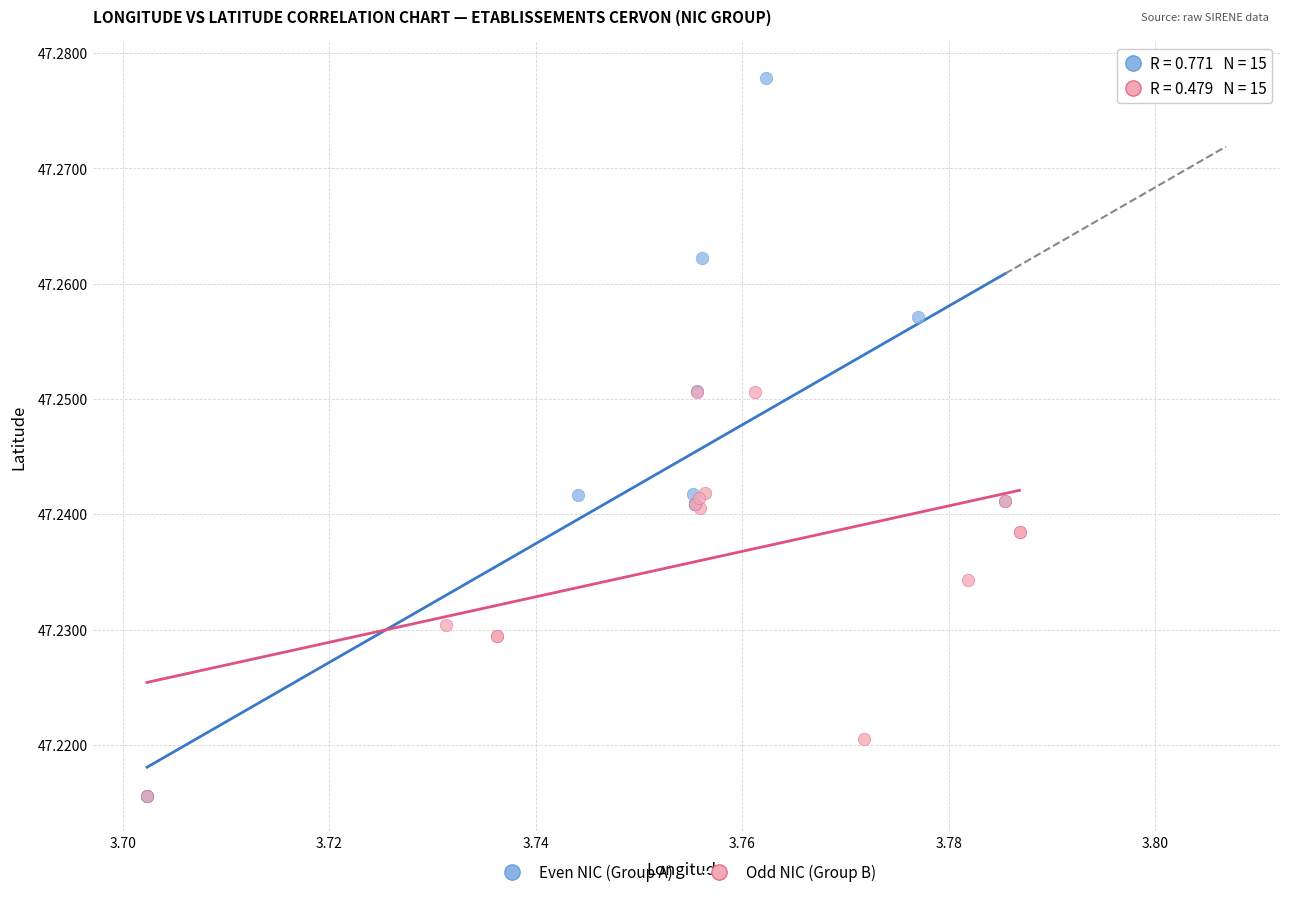

Which series has the largest Y range (max minus min)?

Even NIC (Group A)